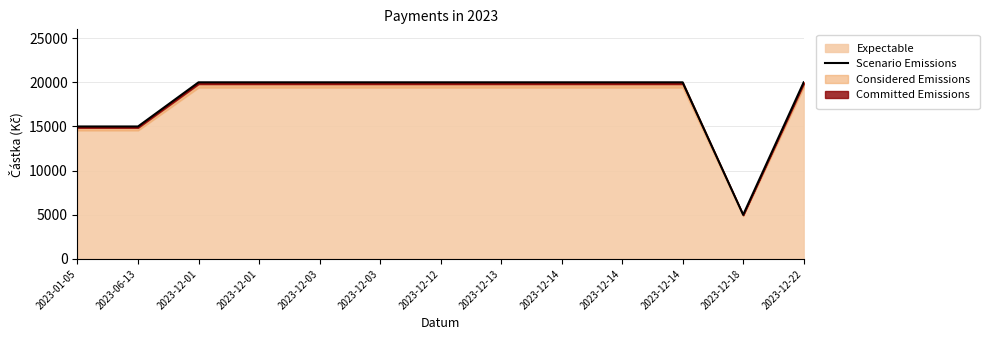

What is the greatest value displayed?

20000